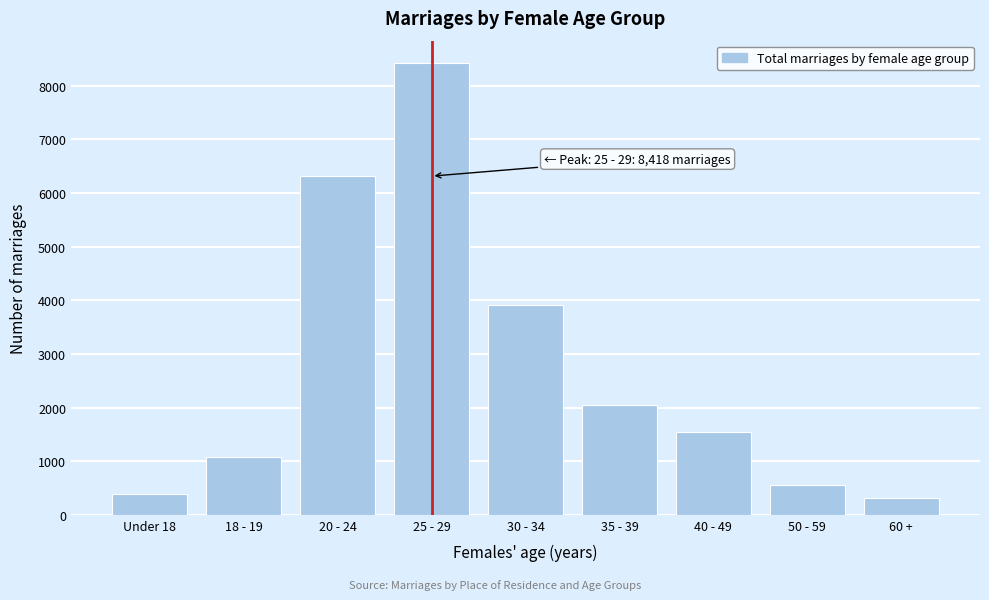

Reading left to right, extract all data points from this chart.

393	1085	6316	8418	3912	2050	1550	557	315